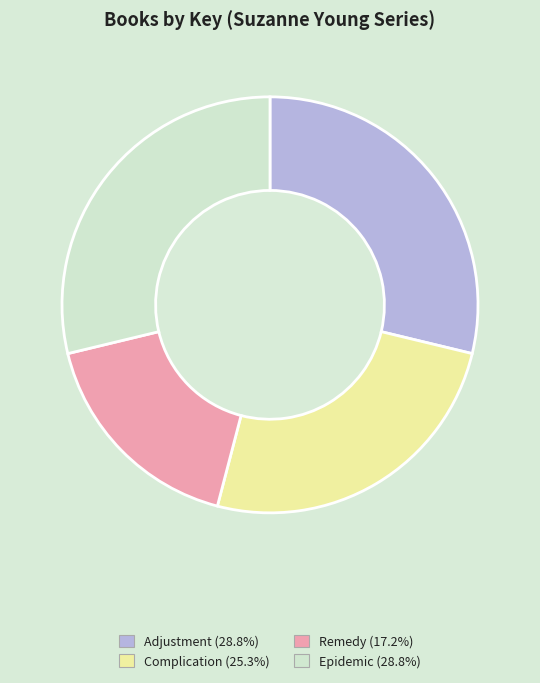

Combined, do Epidemic and Adjustment account for over 50%?

Yes